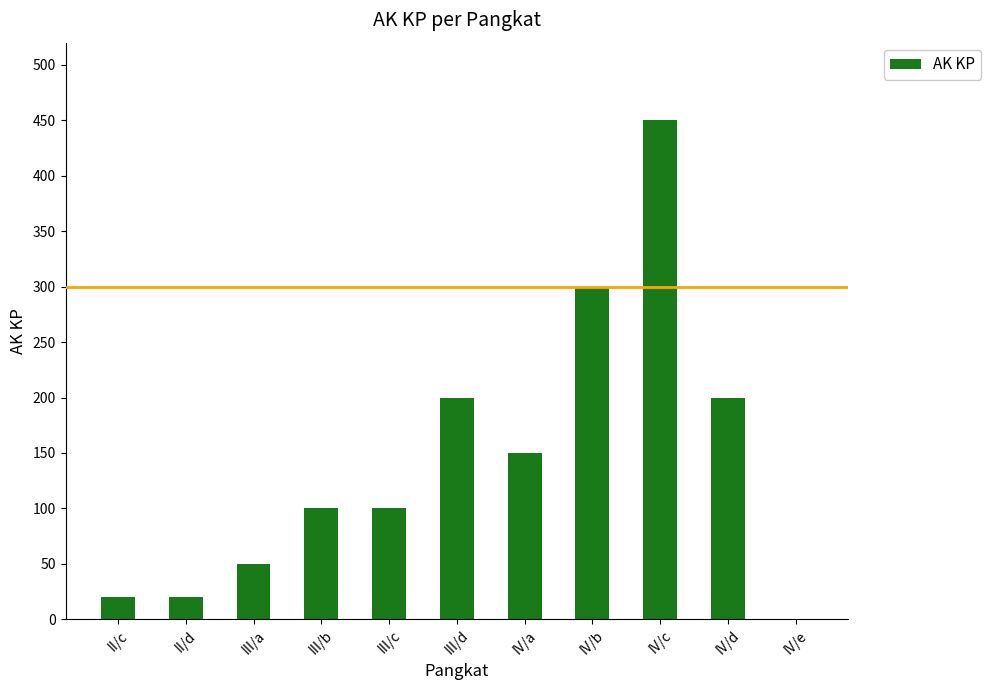

Is it true that the value at IV/e is 0?

True